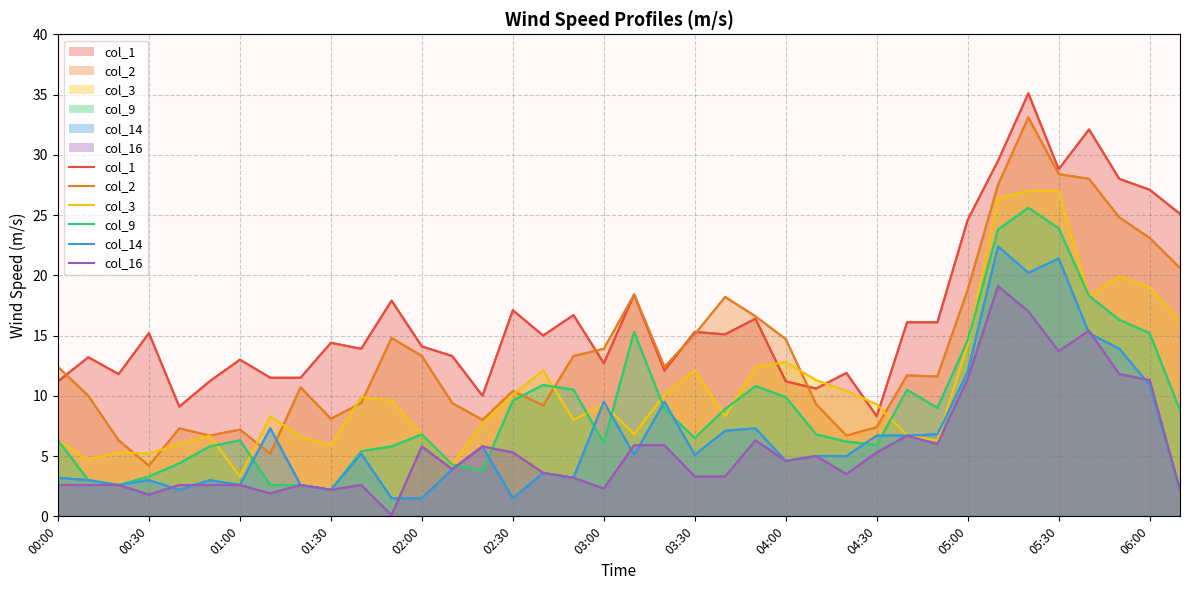

True or false: col_3 has more than 2 interior local peaks.

True